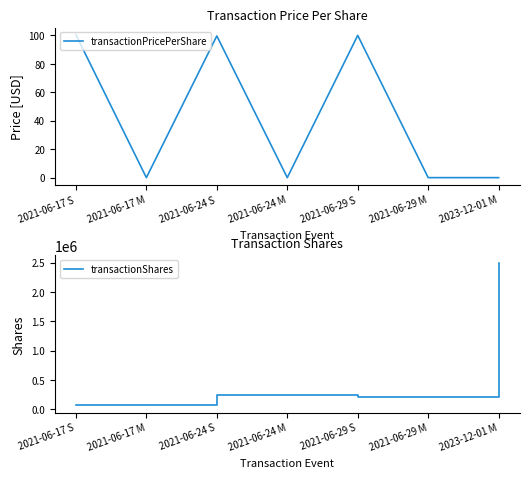

How many values in the transactionShares series are below 200932?

2